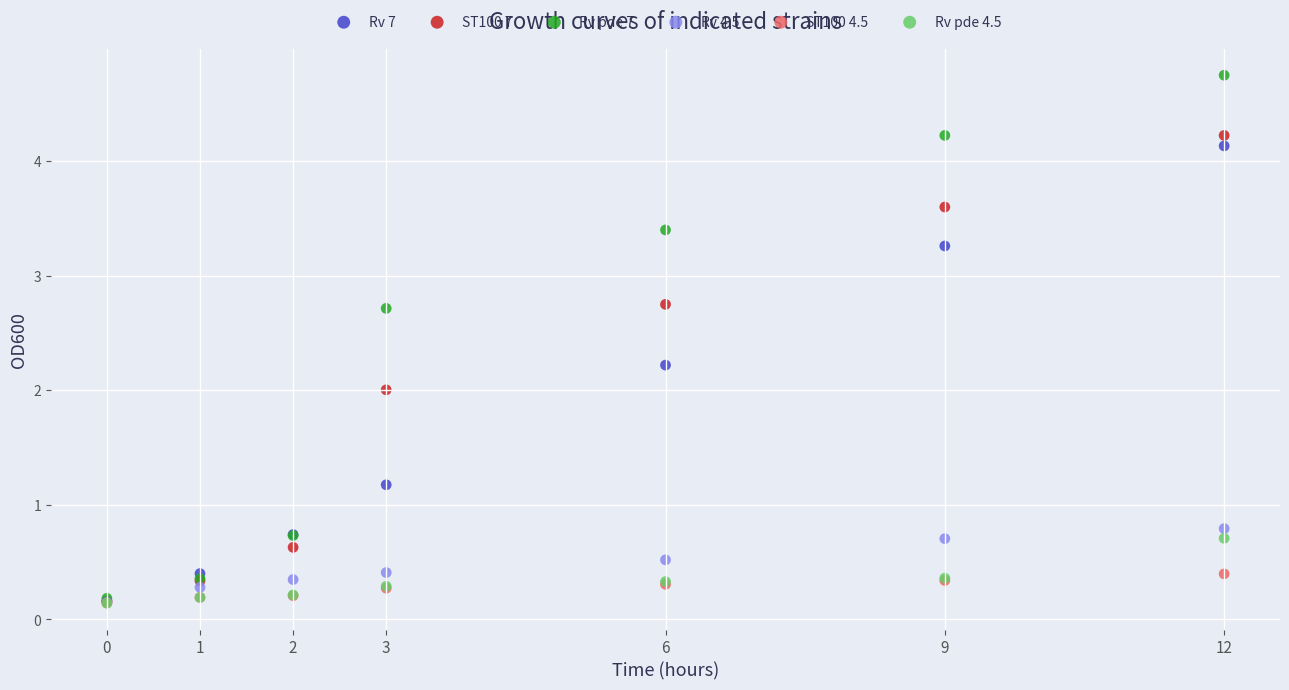

What are all the series names shown in the legend?

Rv 7, ST100 7, Rv pde 7, Rv 4.5, ST100 4.5, Rv pde 4.5